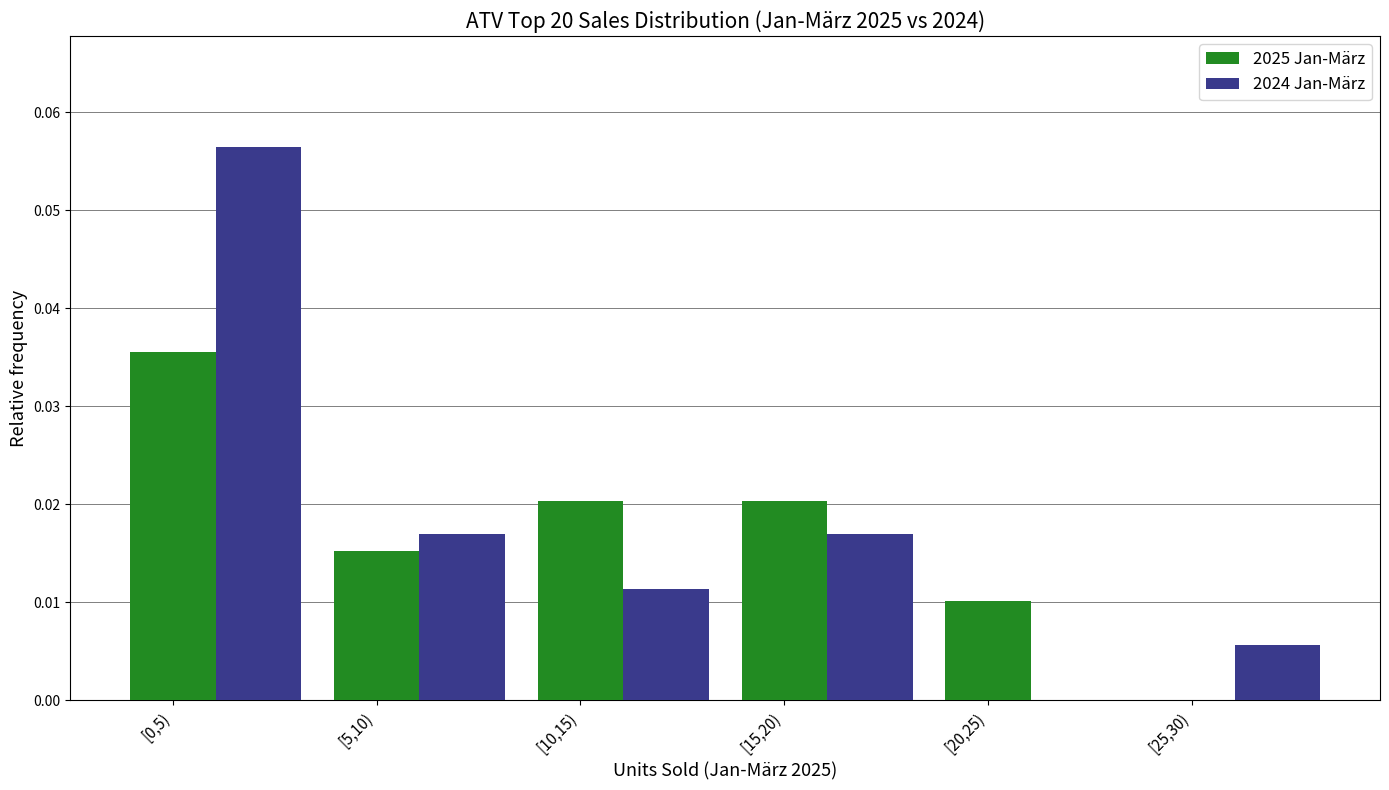

Between [5,10) and [20,25), which series saw the biggest shift?

2024 Jan-März